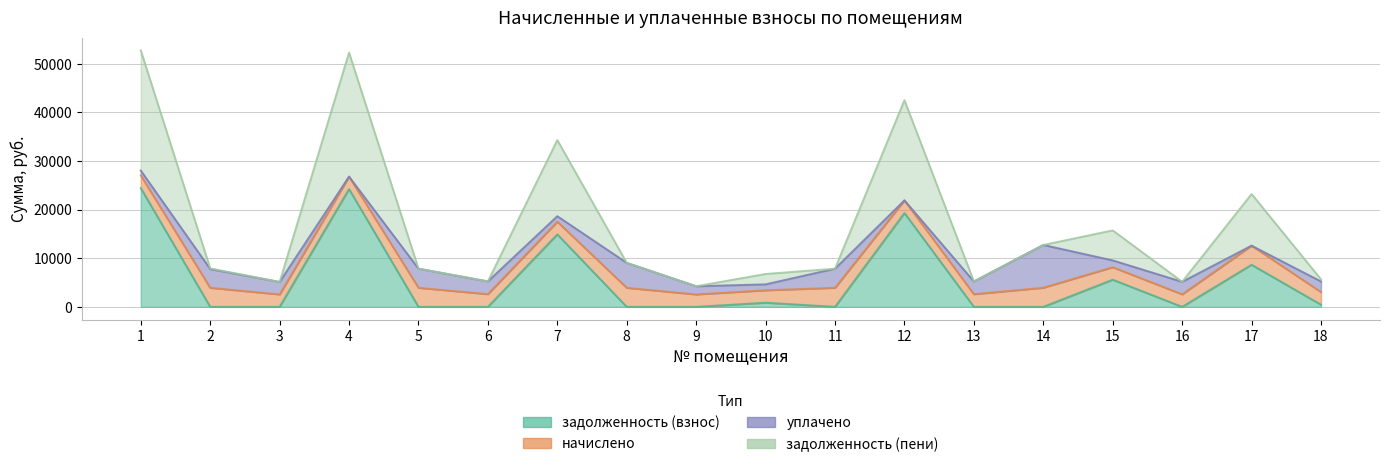

How many interior local valleys does the задолженность (взнос) series have?

2